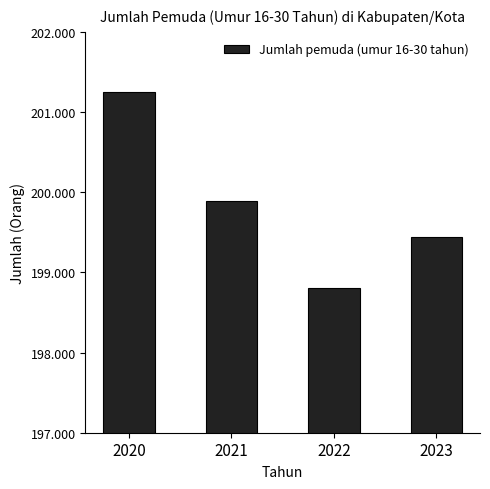

Reading left to right, list all the values displayed in this chart.

2020=201253	2021=199892	2022=198807	2023=199442